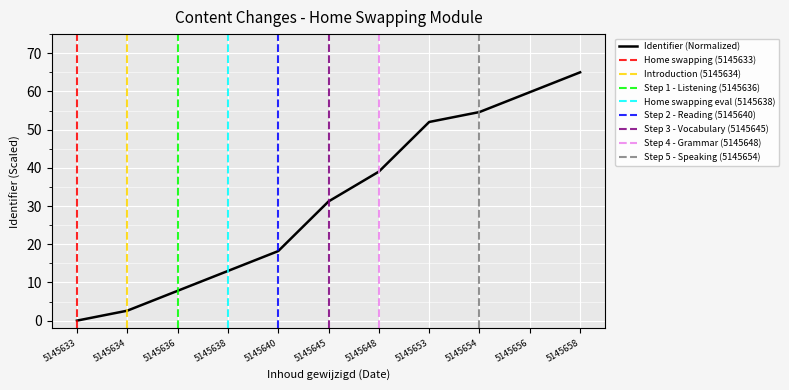

Rank the categories by Identifier (Normalized) value from lowest to highest.

5145633, 5145634, 5145636, 5145638, 5145640, 5145645, 5145648, 5145653, 5145654, 5145656, 5145658